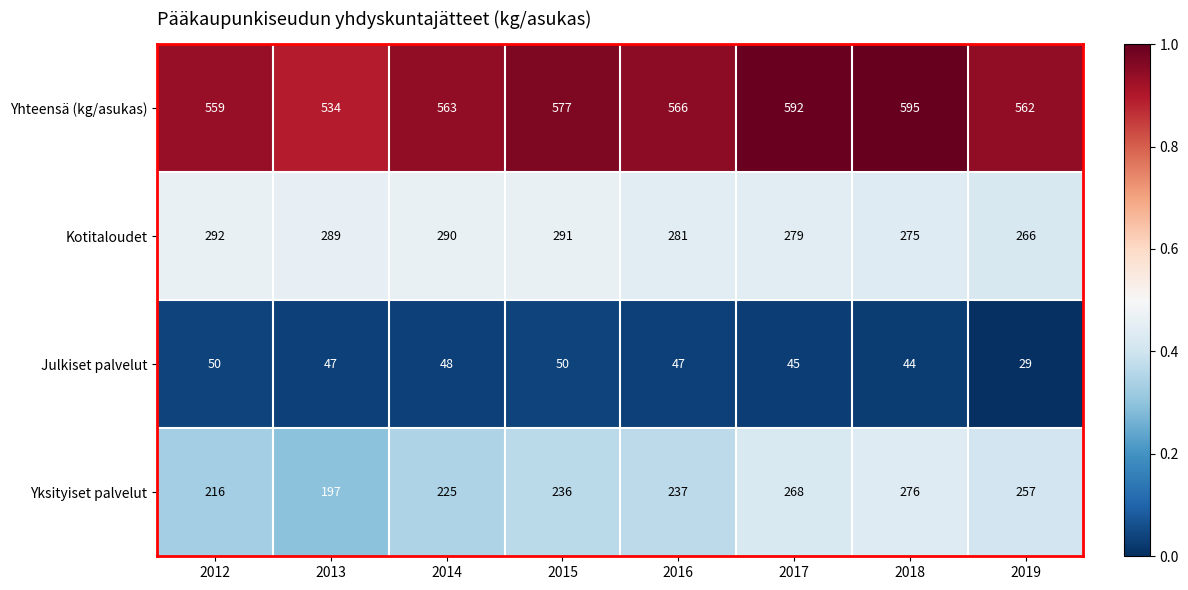

What is the total value across all series at 2017?

1184